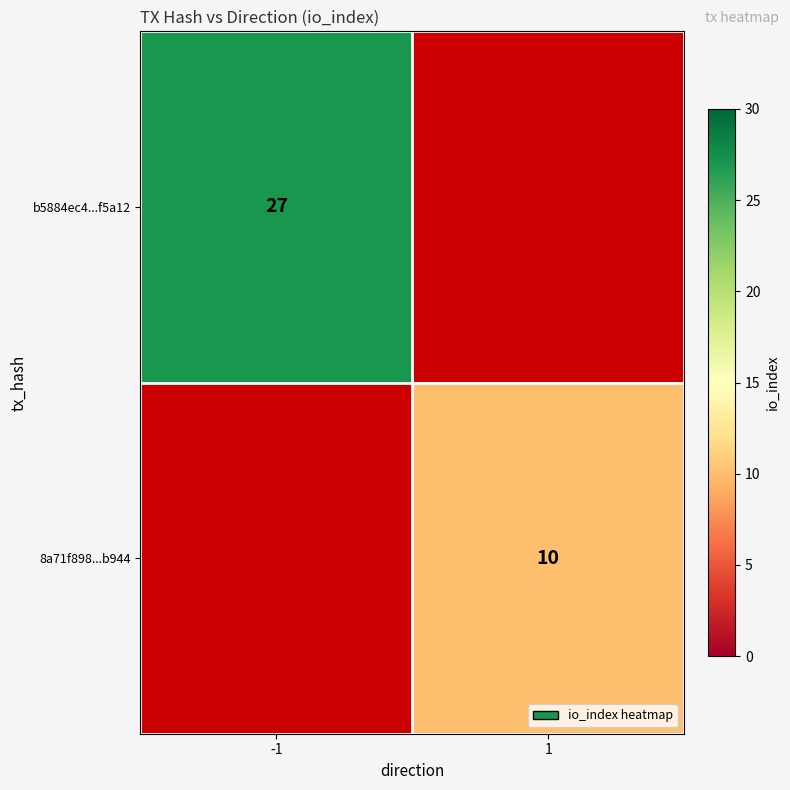

True or false: b5884ec4...f5a12 has a value of 27 at -1.

True